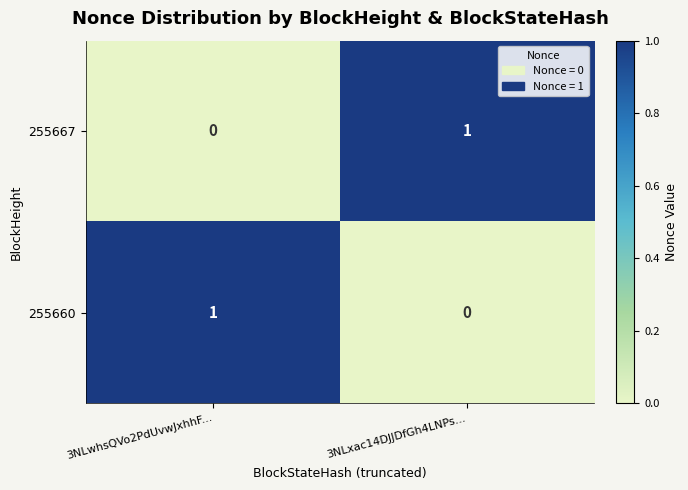

Rank the categories by 255660 value from highest to lowest.

3NLwhsQVo2PdUvwJxhhF..., 3NLxac14DJJDfGh4LNPs...